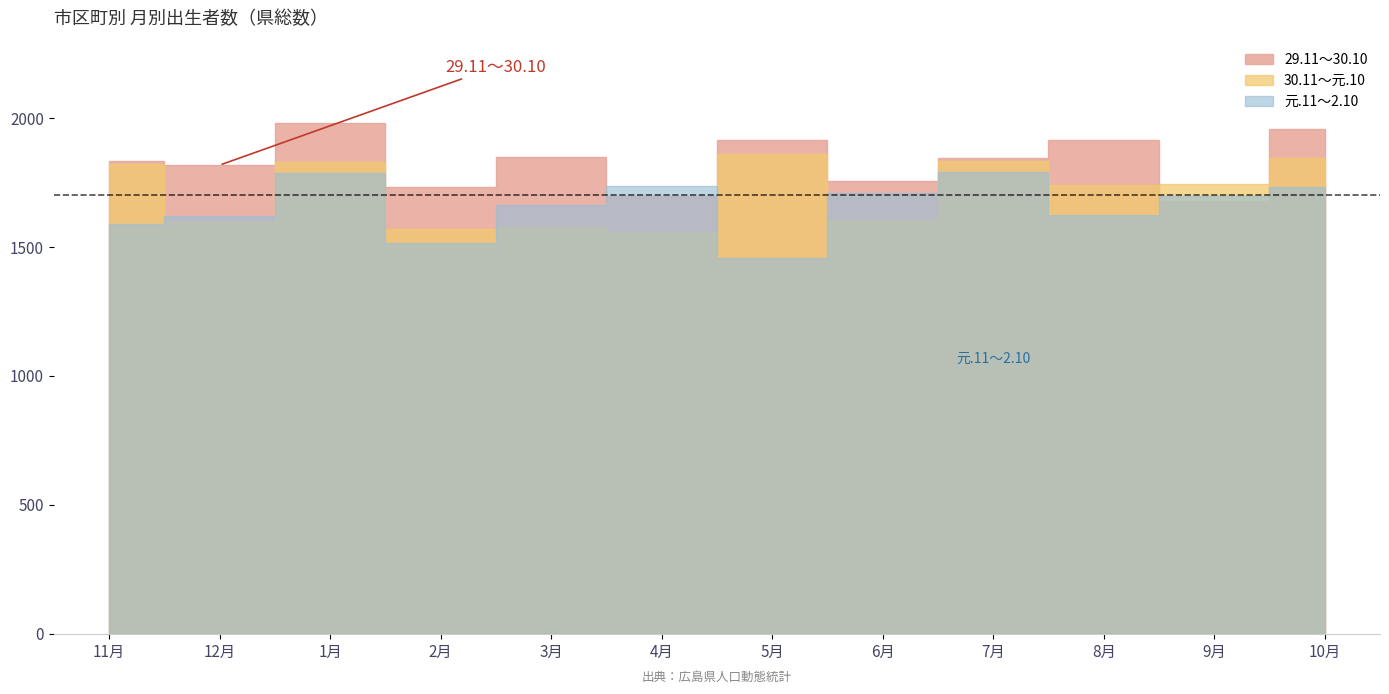

What is the difference between the maximum and minimum values in the 元.11～2.10 series?

331